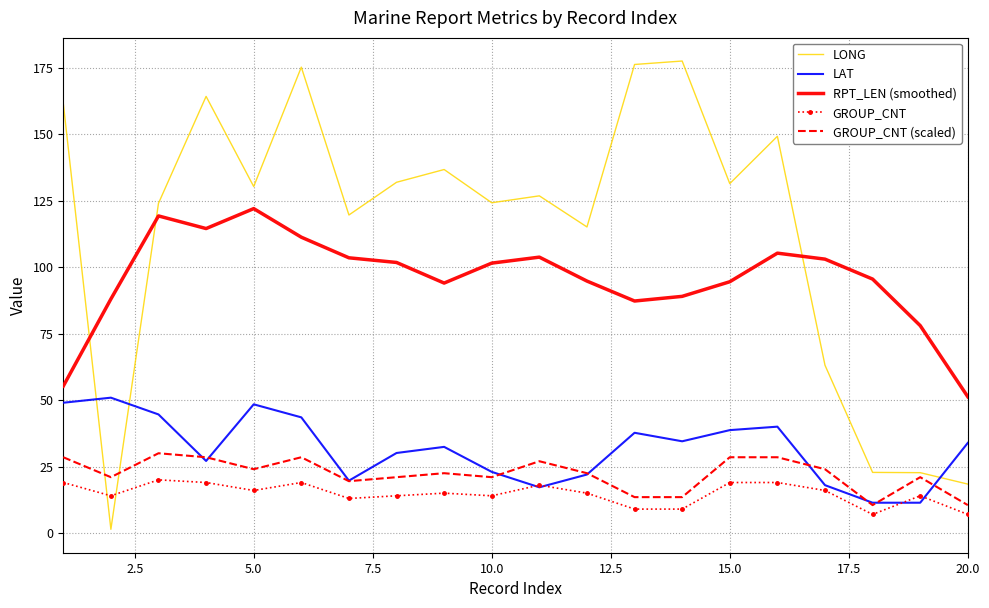

List the series in order of their peak value, lowest first.

GROUP_CNT, GROUP_CNT (scaled), LAT, RPT_LEN (smoothed), LONG